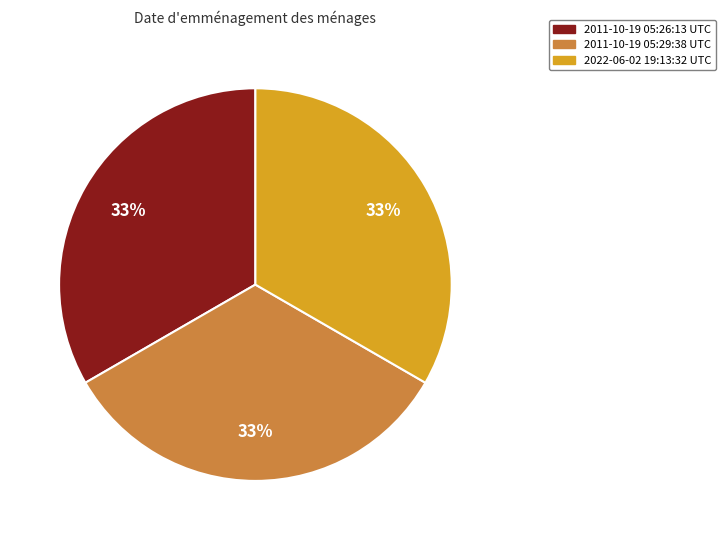

Does 2011-10-19 05:29:38 UTC account for over 50% of the chart?

No